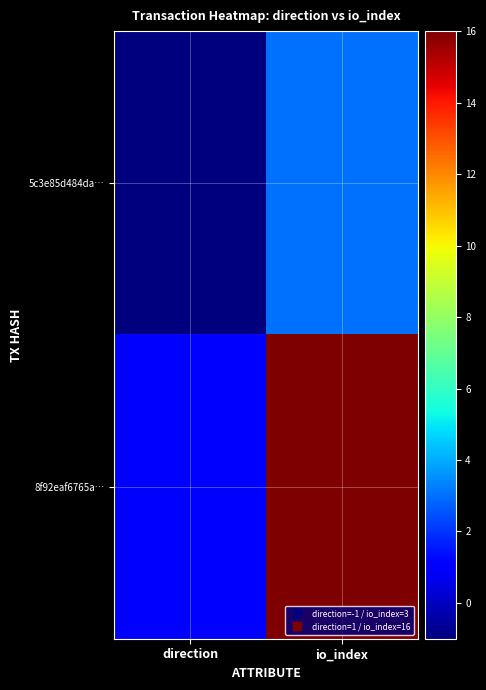

At which category is the sum across all series the highest?

io_index